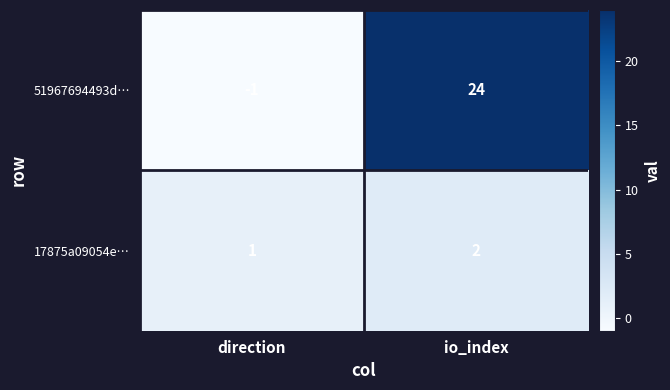

What is the sum of all 17875a09054e… values?

3